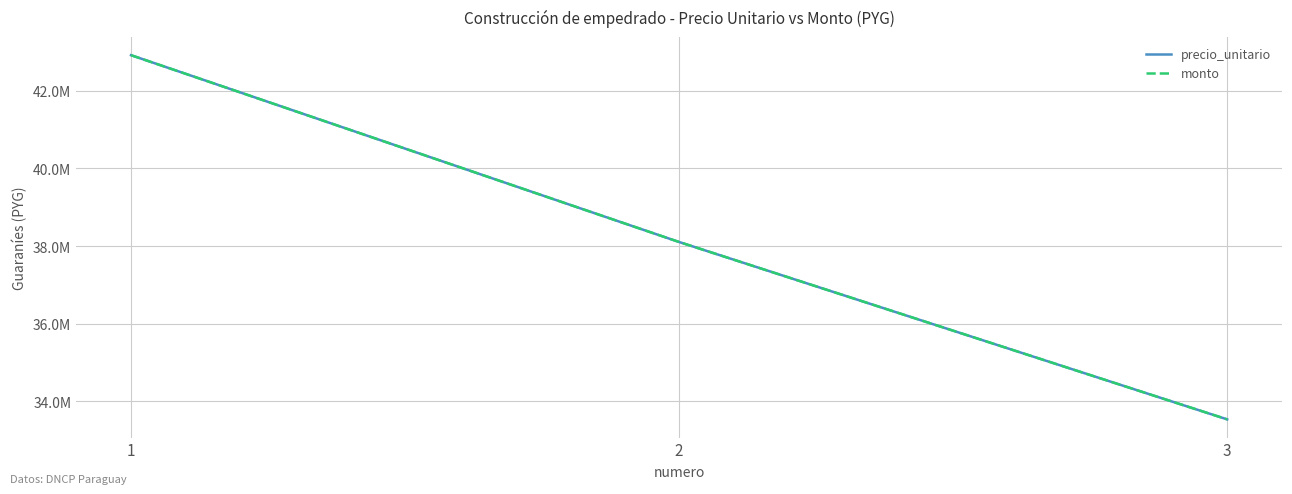

Is this an area chart (filled region under the line)?

No